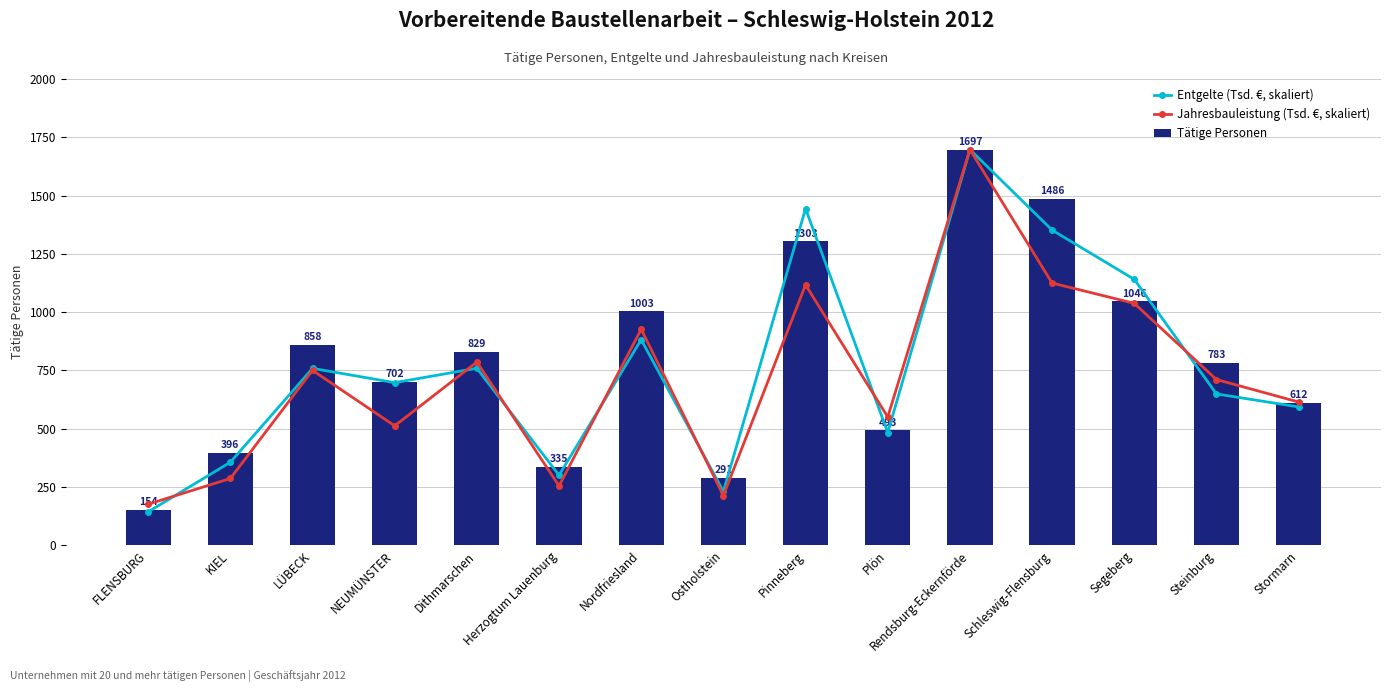

What position from the left is LÜBECK?

3